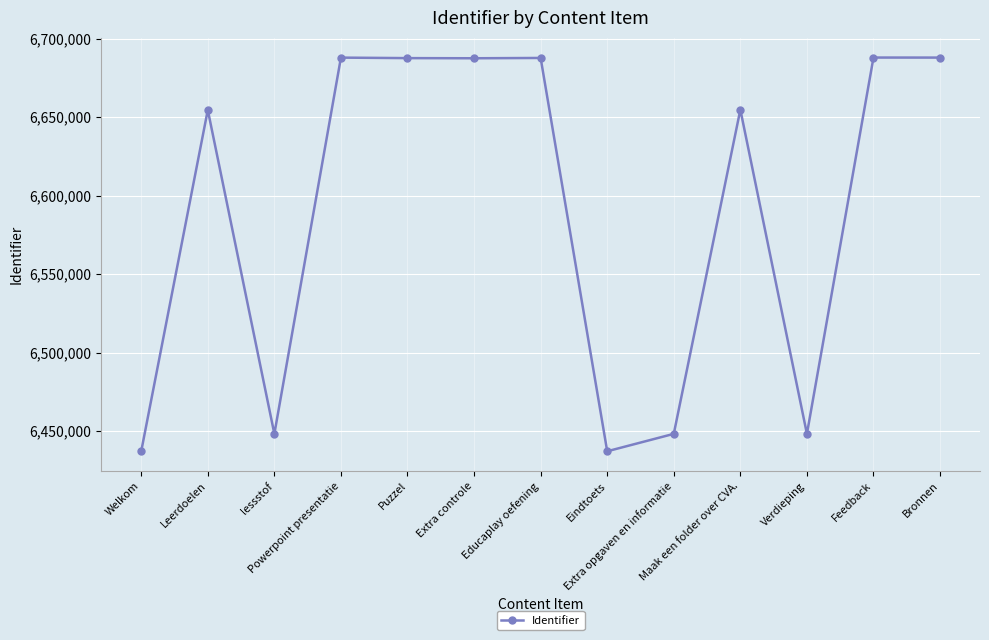

What is the sum of the values at Powerpoint presentatie and Verdieping?

13136180